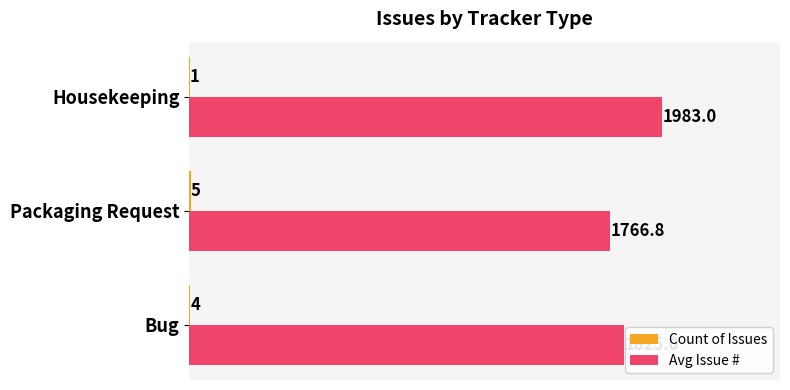

Which series changed the most between Bug and Housekeeping?

Avg Issue #